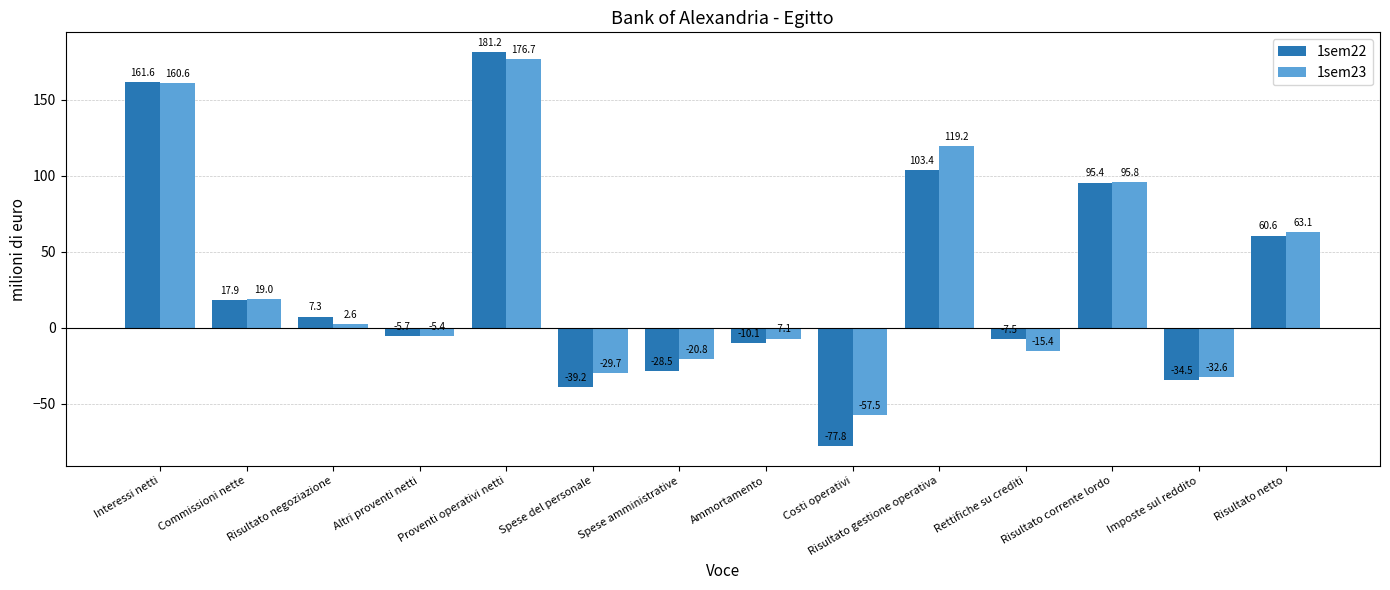

How many bars are there in total?

28